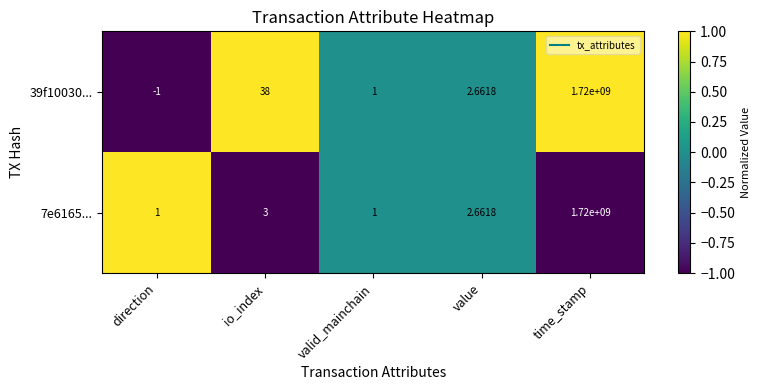

Which series changed the most between io_index and valid_mainchain?

39f10030...